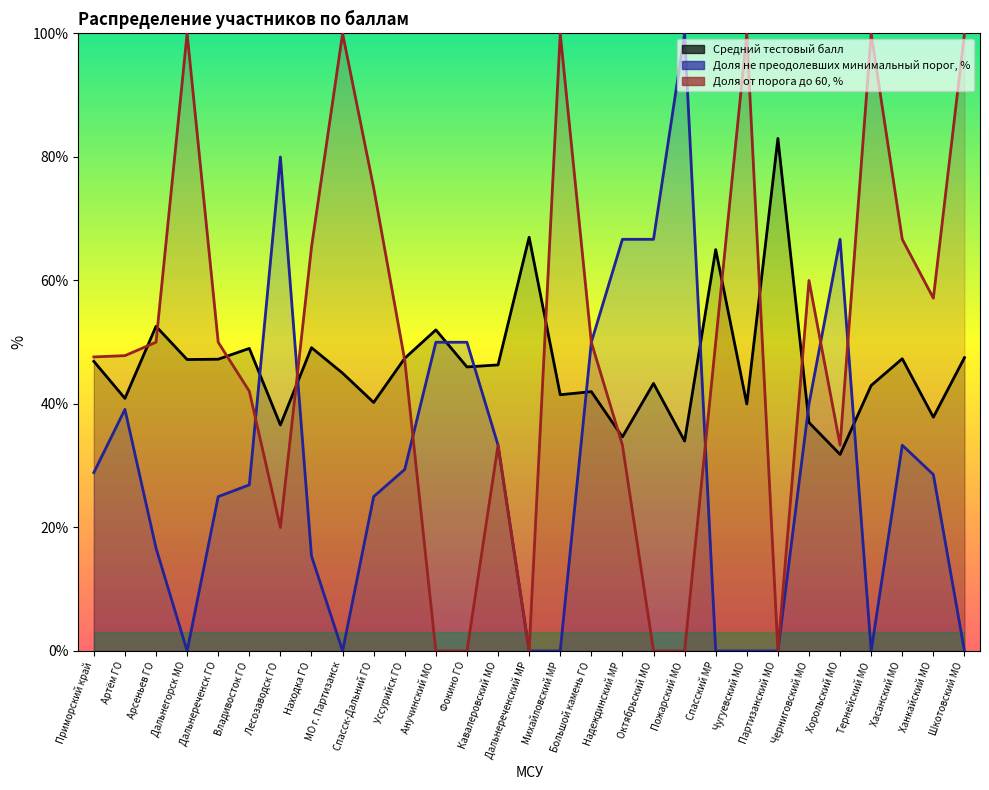

Read the Средний тестовый балл value at Уссурийск ГО.

47.4